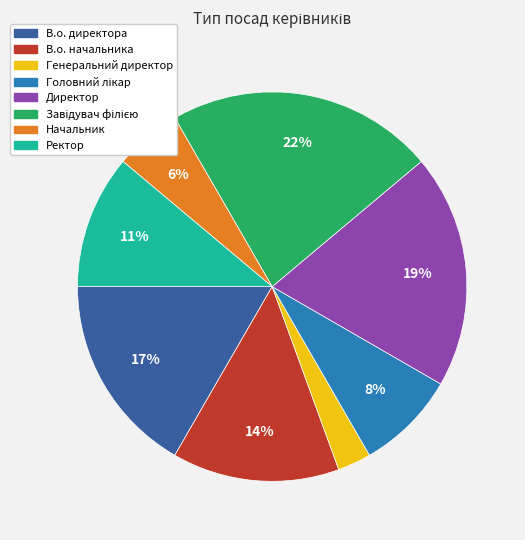

How many slices are in this pie chart?

8